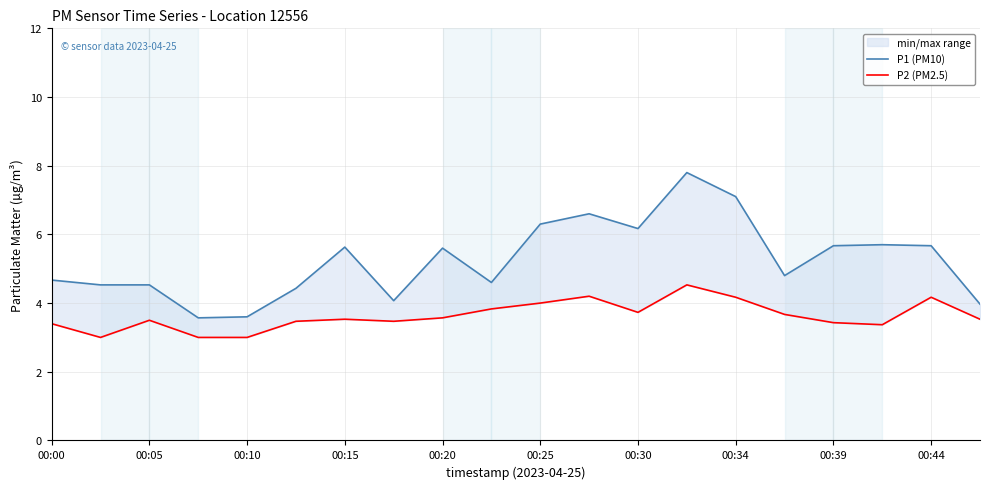

How many lines are shown in the chart?

2